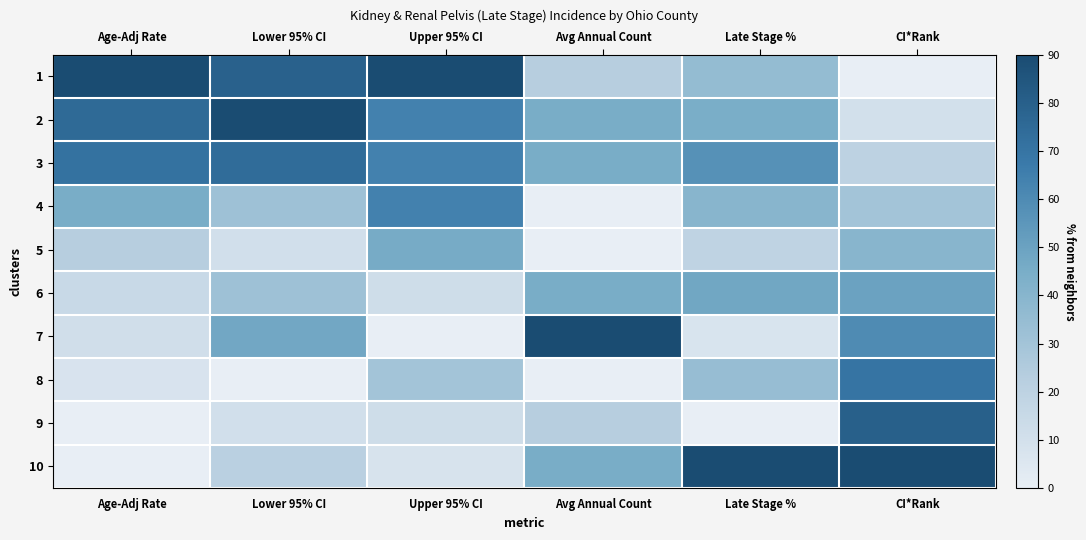

Reading left to right, extract all data points from this chart.

1: Age-Adj Rate=90.0	Lower 95% CI=79.4	Upper 95% CI=90.0	Avg Annual Count=22.5	Late Stage %=35.4	CI*Rank=0.0
2: Age-Adj Rate=75.0	Lower 95% CI=90.0	Upper 95% CI=64.0	Avg Annual Count=45.0	Late Stage %=44.8	CI*Rank=10.0
3: Age-Adj Rate=71.2	Lower 95% CI=74.1	Upper 95% CI=64.0	Avg Annual Count=45.0	Late Stage %=57.4	CI*Rank=20.0
4: Age-Adj Rate=45.0	Lower 95% CI=31.8	Upper 95% CI=64.0	Avg Annual Count=0.0	Late Stage %=39.9	CI*Rank=30.0
5: Age-Adj Rate=22.5	Lower 95% CI=10.6	Upper 95% CI=46.0	Avg Annual Count=0.0	Late Stage %=19.3	CI*Rank=40.0
6: Age-Adj Rate=15.0	Lower 95% CI=31.8	Upper 95% CI=12.0	Avg Annual Count=45.0	Late Stage %=48.0	CI*Rank=50.0
7: Age-Adj Rate=11.2	Lower 95% CI=47.6	Upper 95% CI=0.0	Avg Annual Count=90.0	Late Stage %=7.4	CI*Rank=60.0
8: Age-Adj Rate=7.5	Lower 95% CI=0.0	Upper 95% CI=30.0	Avg Annual Count=0.0	Late Stage %=34.3	CI*Rank=70.0
9: Age-Adj Rate=0.0	Lower 95% CI=10.6	Upper 95% CI=12.0	Avg Annual Count=22.5	Late Stage %=0.0	CI*Rank=80.0
10: Age-Adj Rate=0.0	Lower 95% CI=21.2	Upper 95% CI=8.0	Avg Annual Count=45.0	Late Stage %=90.0	CI*Rank=90.0